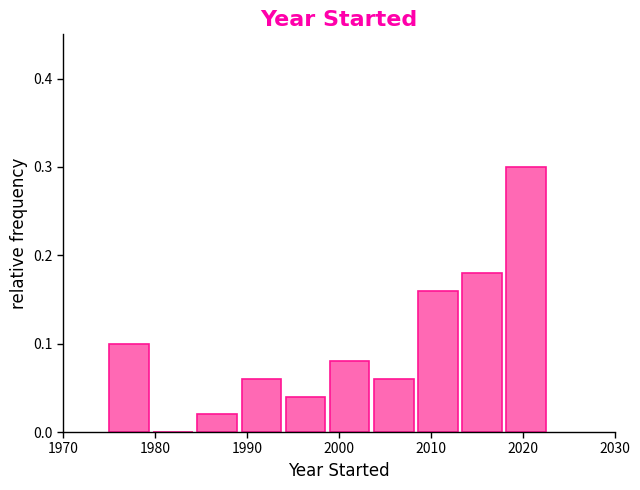

What is the height of the bar covering 2008.6 to 2013.4 on the x-axis? Neither the bar edges nor the heights are printed on the chart, so give them approximately, as read against the axes.

0.16